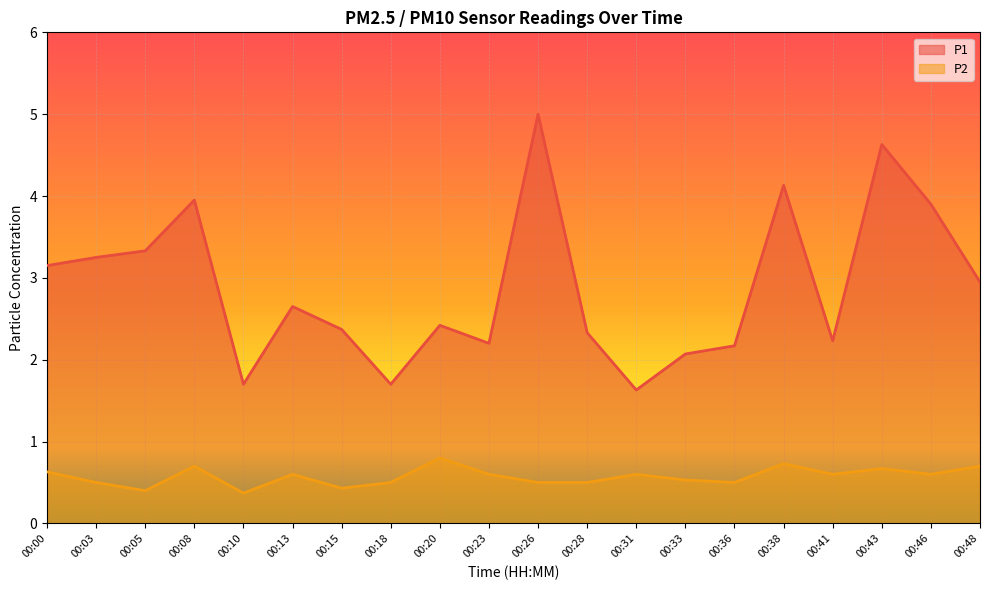

At how many categories does at least one series exceed 2?

17